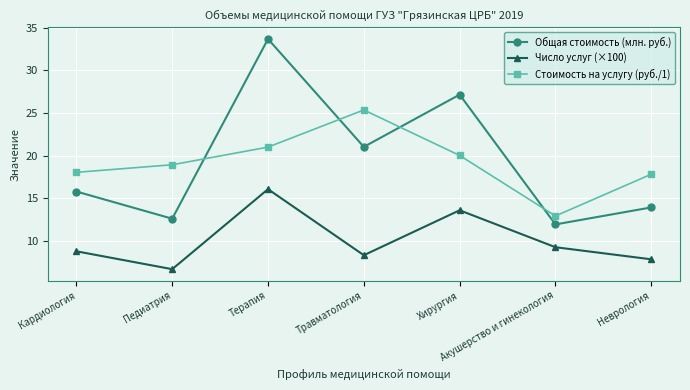

What position from the left is Акушерство и гинекология?

6